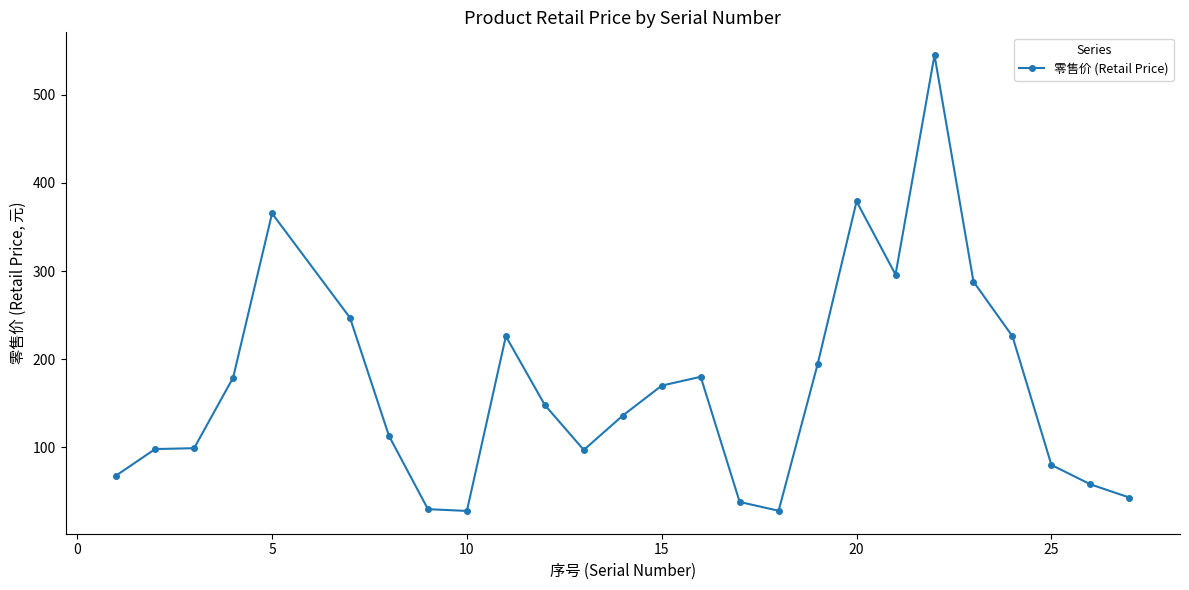

True or false: there are more than 2 points higher than both neighbors.

True